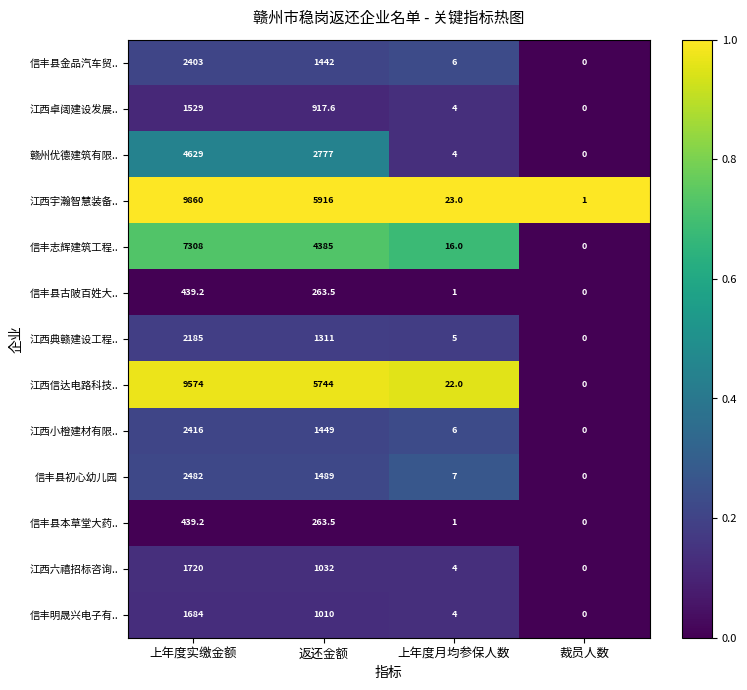

At how many categories does at least one series exceed 0?

4